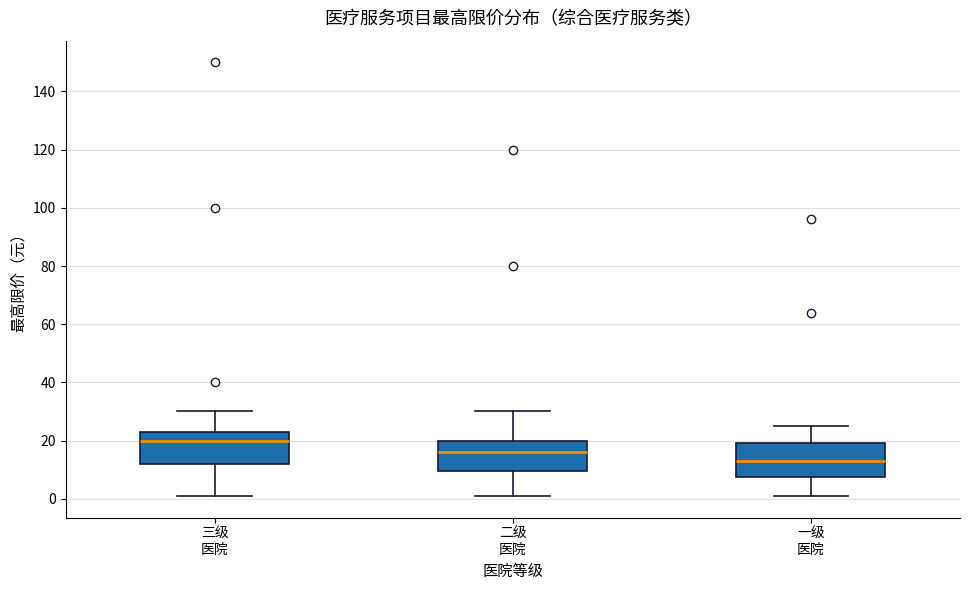

Where is the upper edge of the box for 三级 医院 on the y-axis? The values are not printed on the chart, so give them approximately, as read against the axis.

24